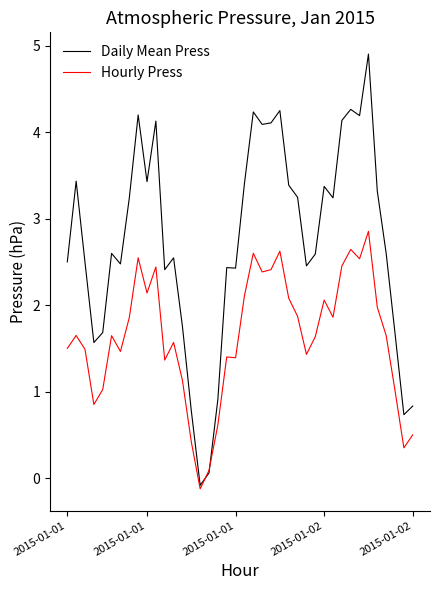

What is the highest value of the Daily Mean Press series?

4.9